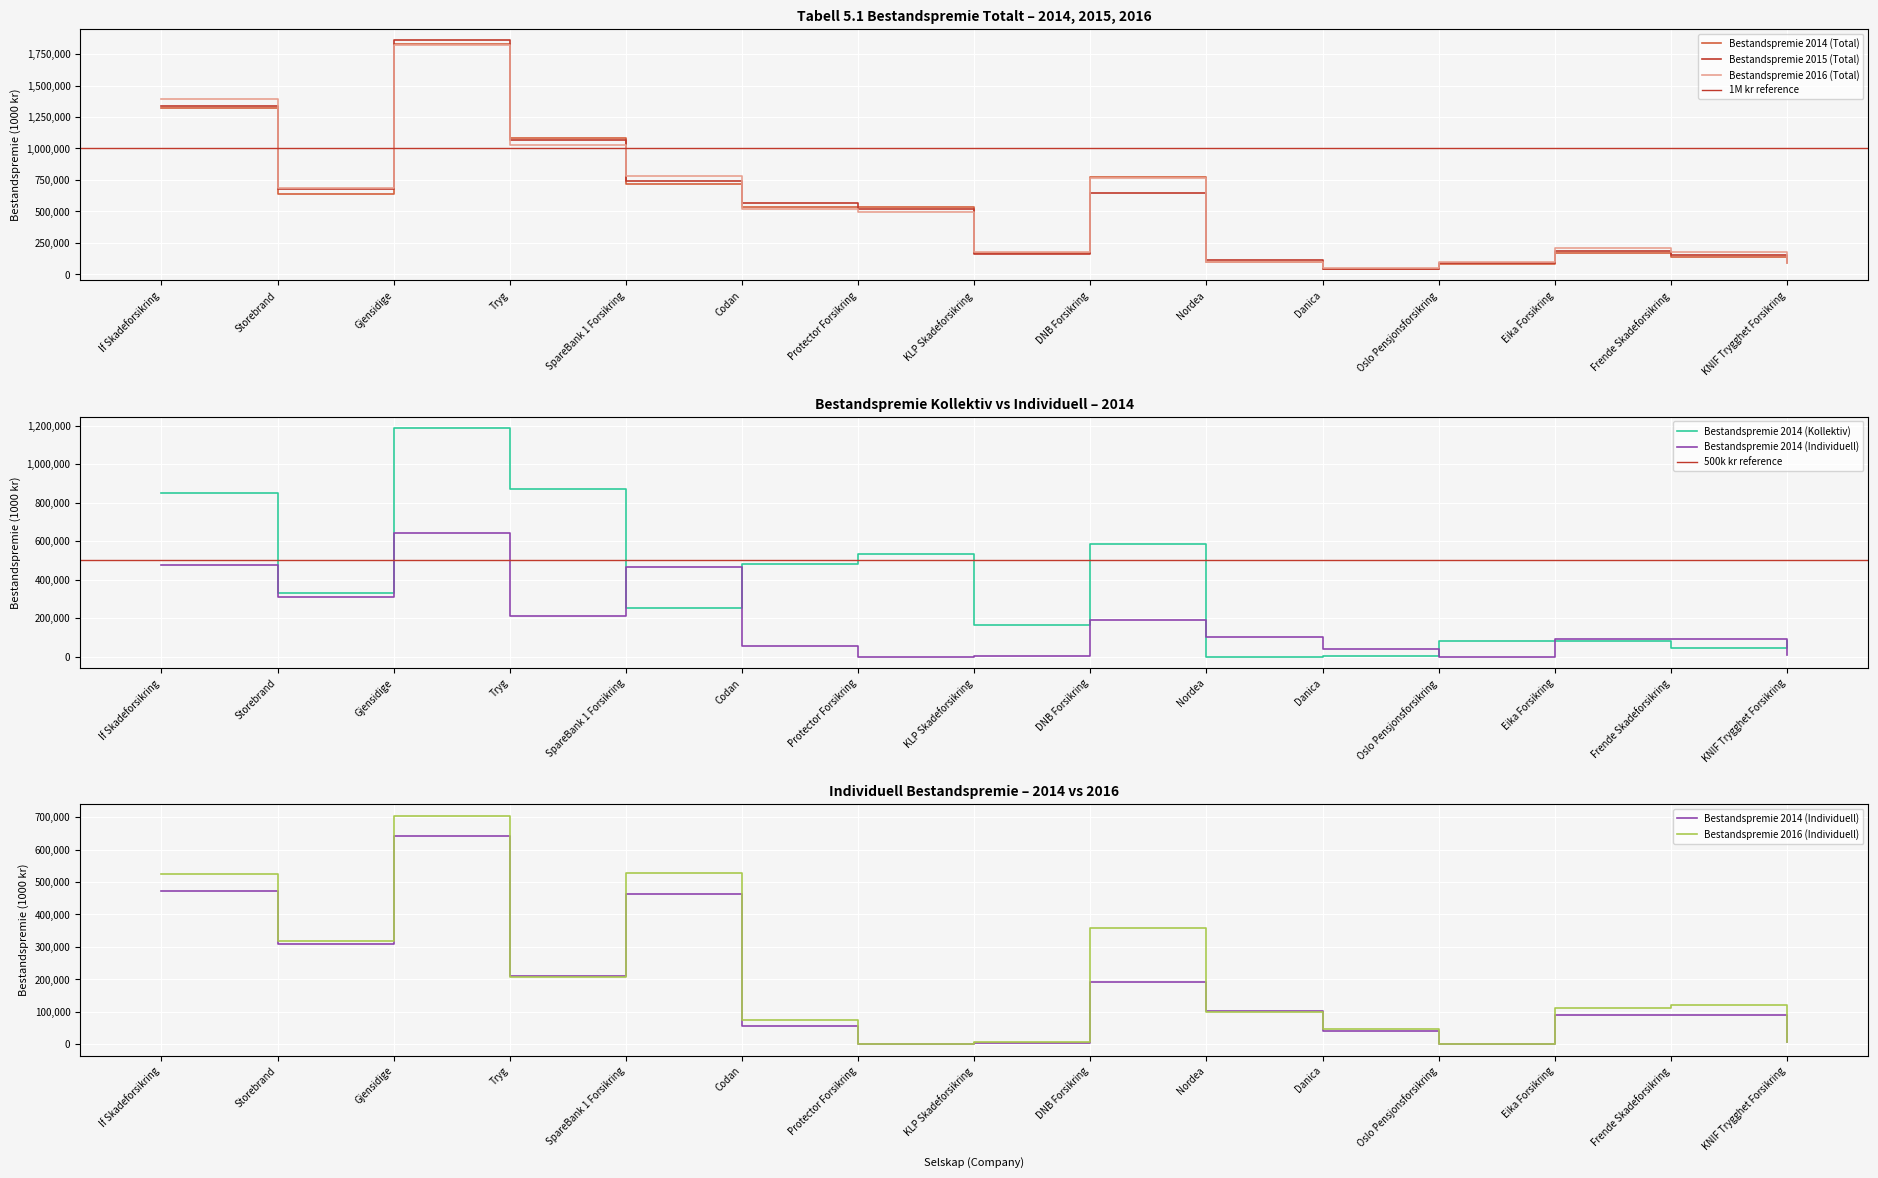

Between If Skadeforsikring and Storebrand, which series saw the biggest shift?

Bestandspremie 2016 (Total)